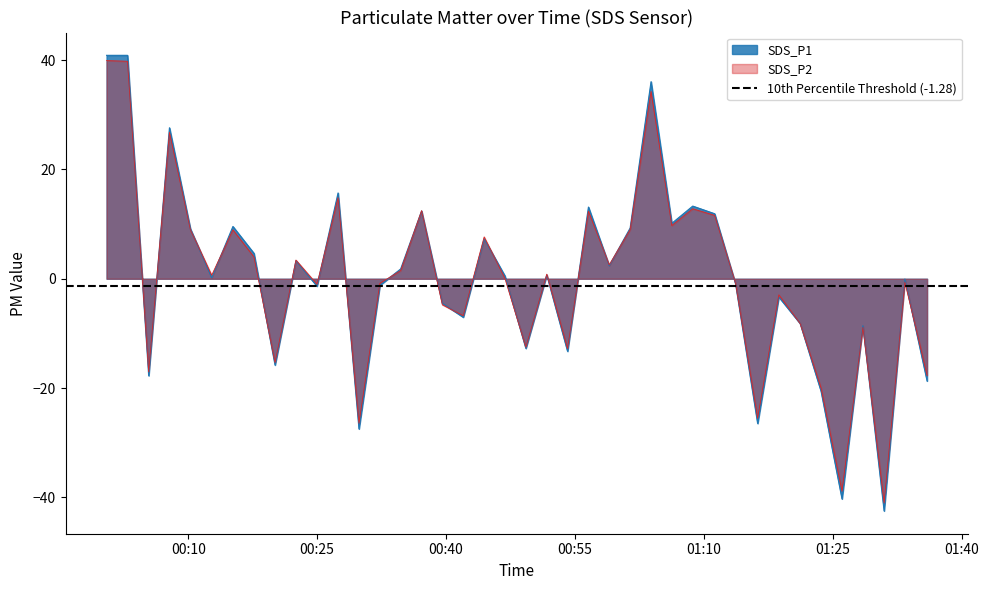

Where does the SDS_P1 series first go above 0?

2022/11/30 00:00:30